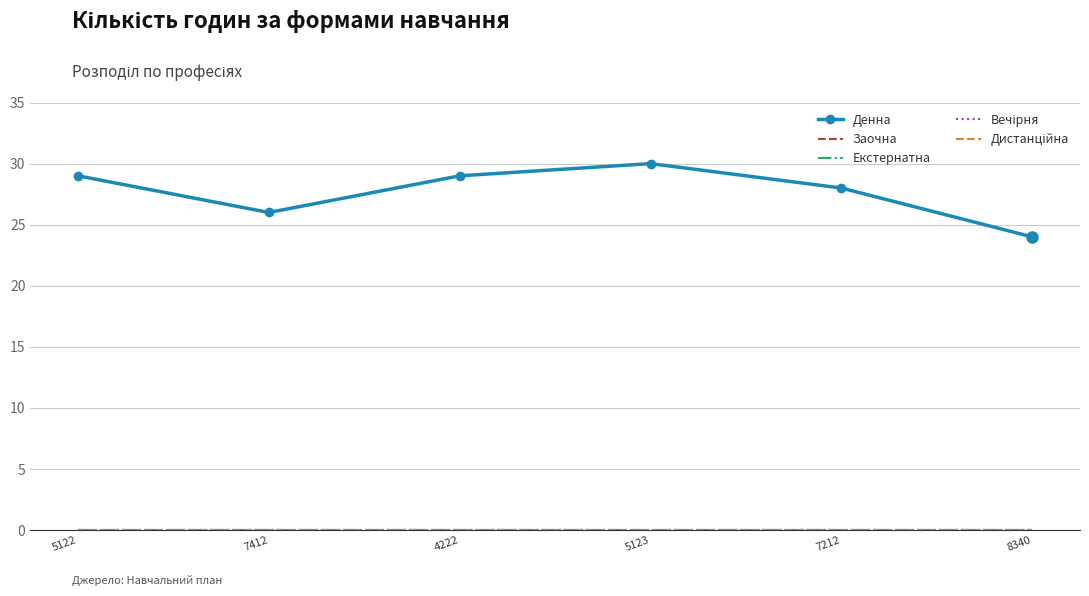

Reading left to right, what are all the values shown in this chart?

Денна: 29	26	29	30	28	24
Заочна: 0	0	0	0	0	0
Екстернатна: 0	0	0	0	0	0
Вечірня: 0	0	0	0	0	0
Дистанційна: 0	0	0	0	0	0